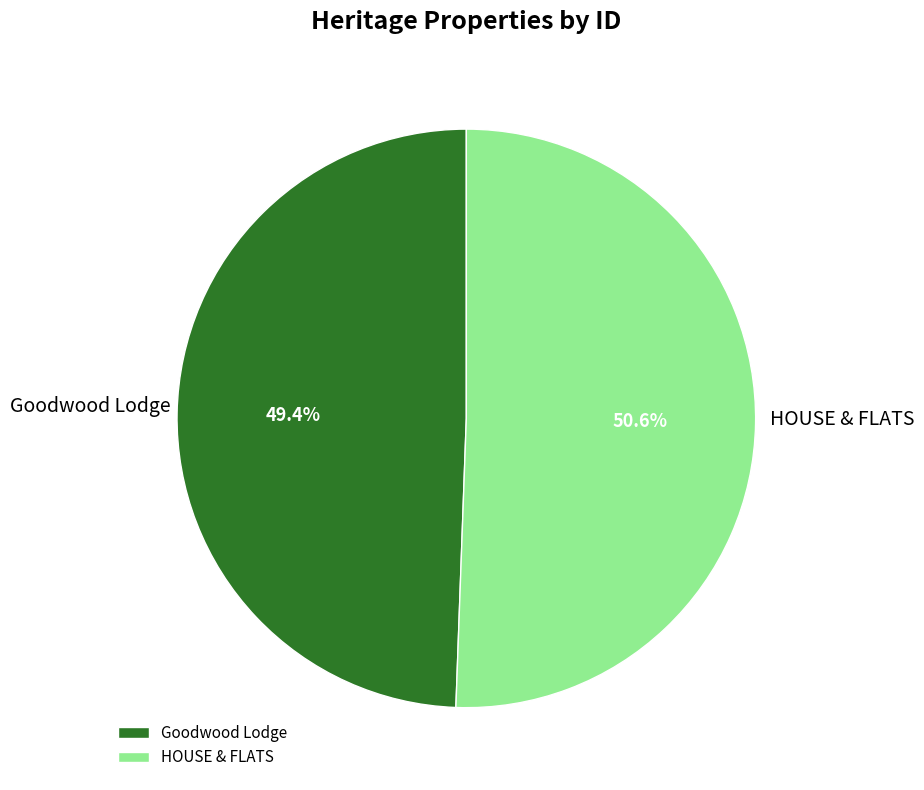

Which has a higher value, Goodwood Lodge or HOUSE & FLATS?

HOUSE & FLATS